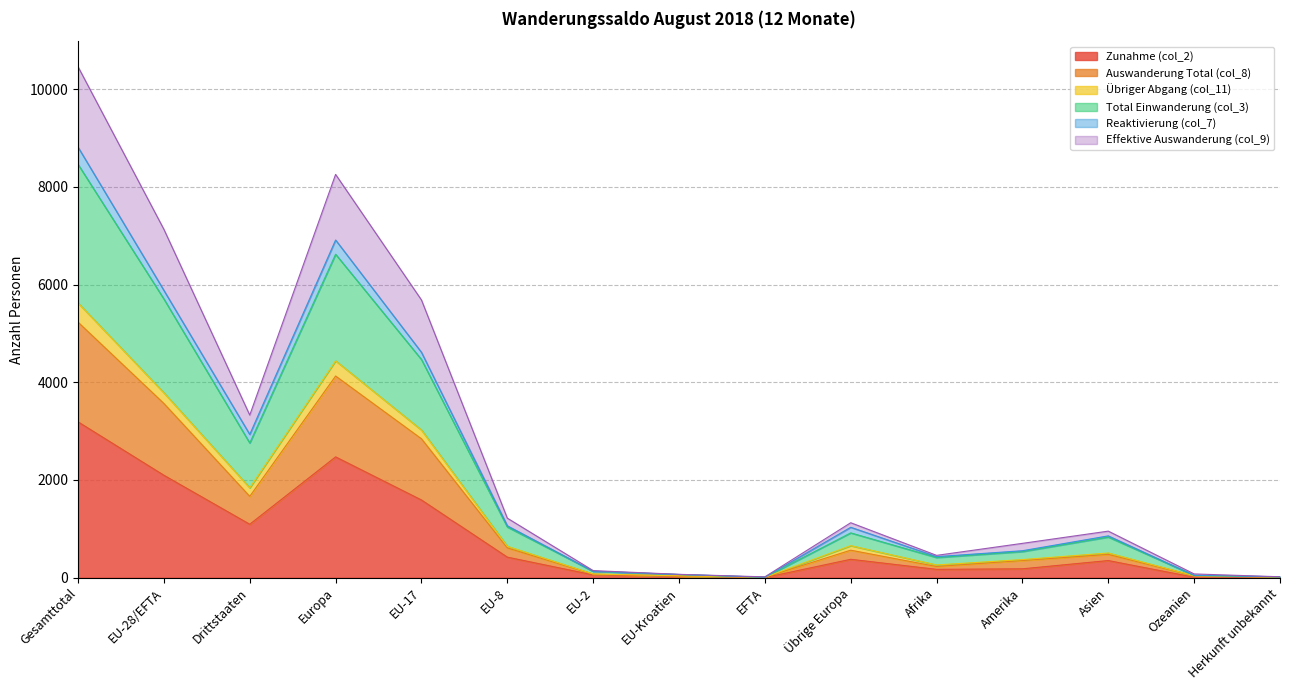

Which category has the highest value in the Zunahme (col_2) series?

Gesamttotal